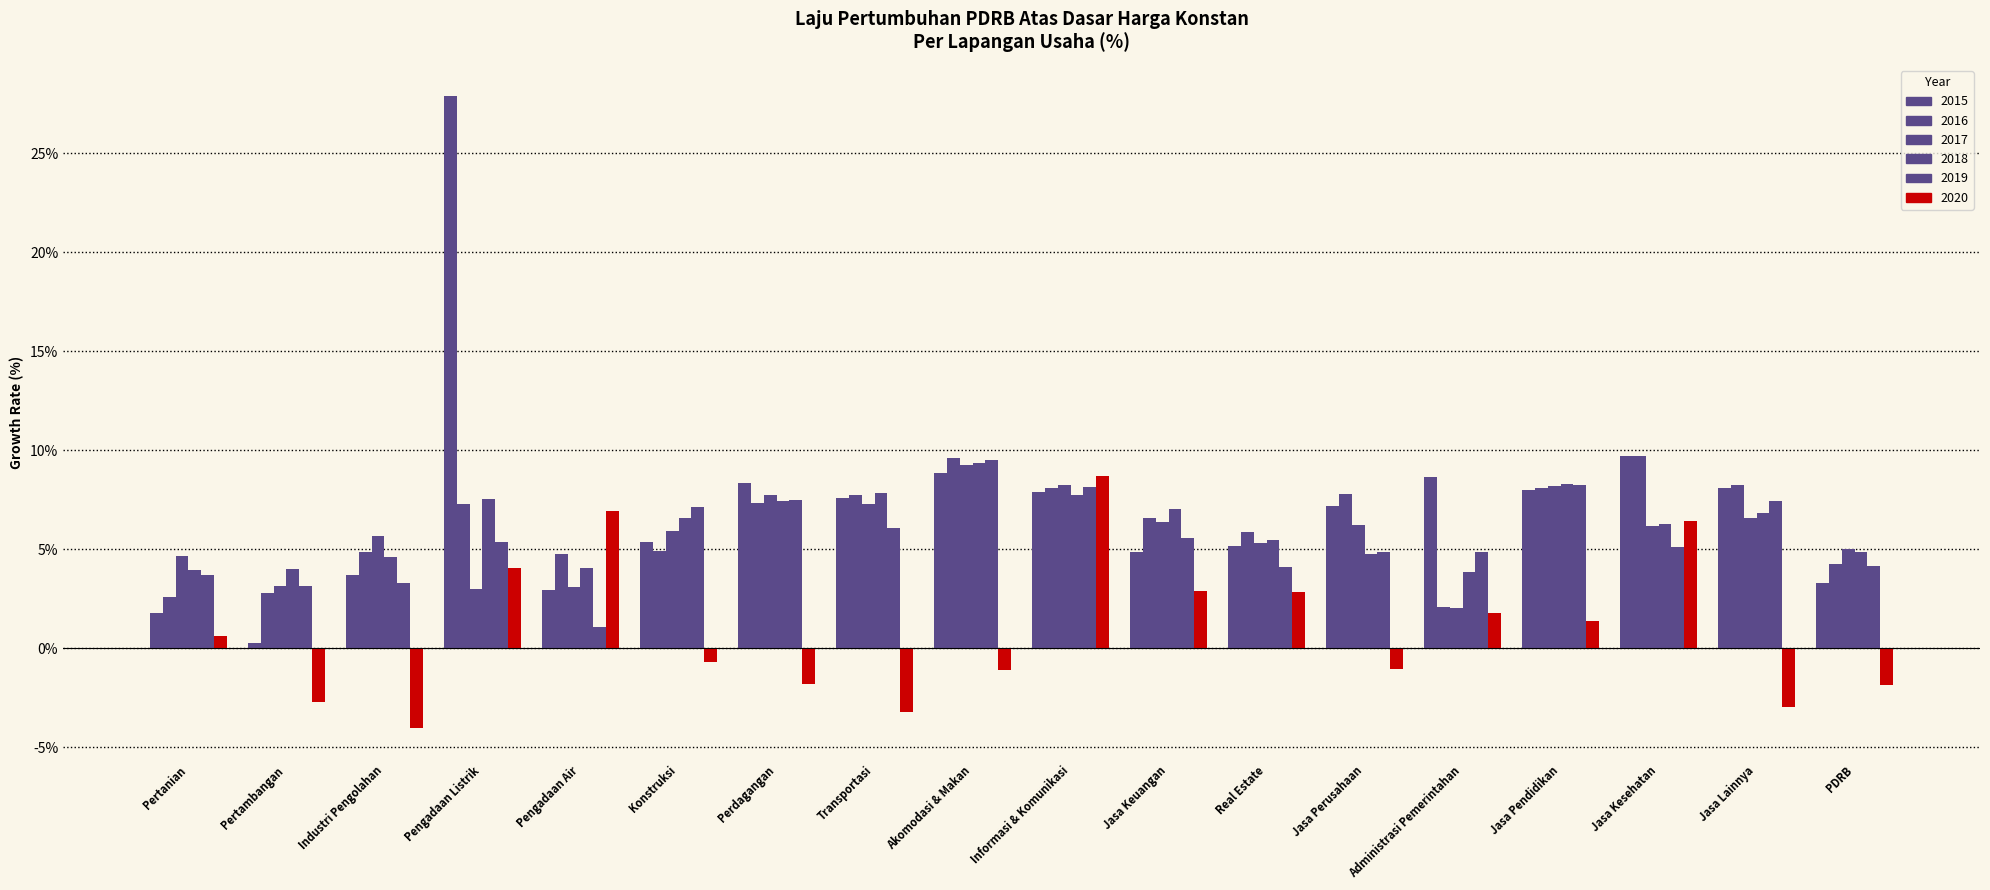

How many values in the 2016 series exceed 7?

9